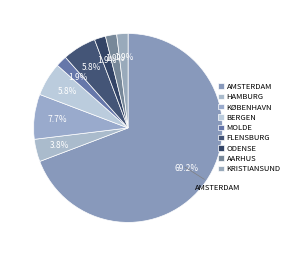

Which category has the biggest portion of the pie?

Amsterdam